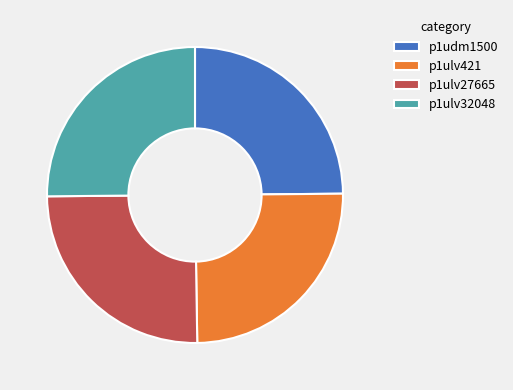

What is the ratio of the value at p1ulv32048 to the value at p1ulv27665?

1.0